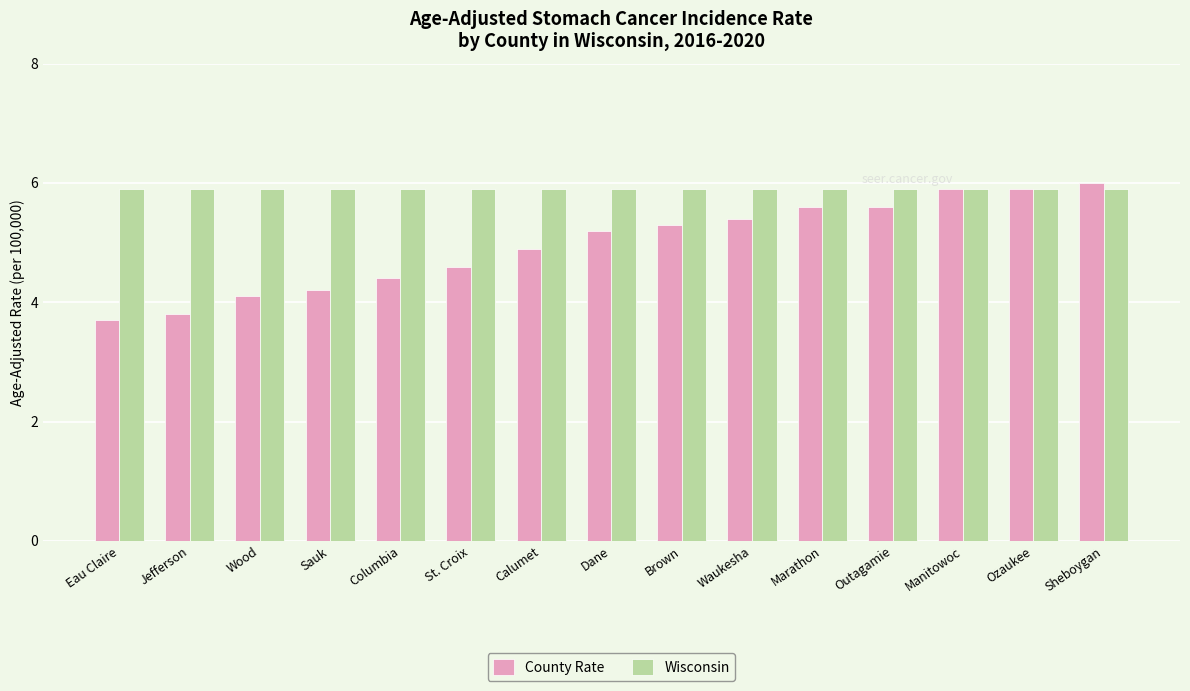

What is the highest value of the Wisconsin series?

5.9